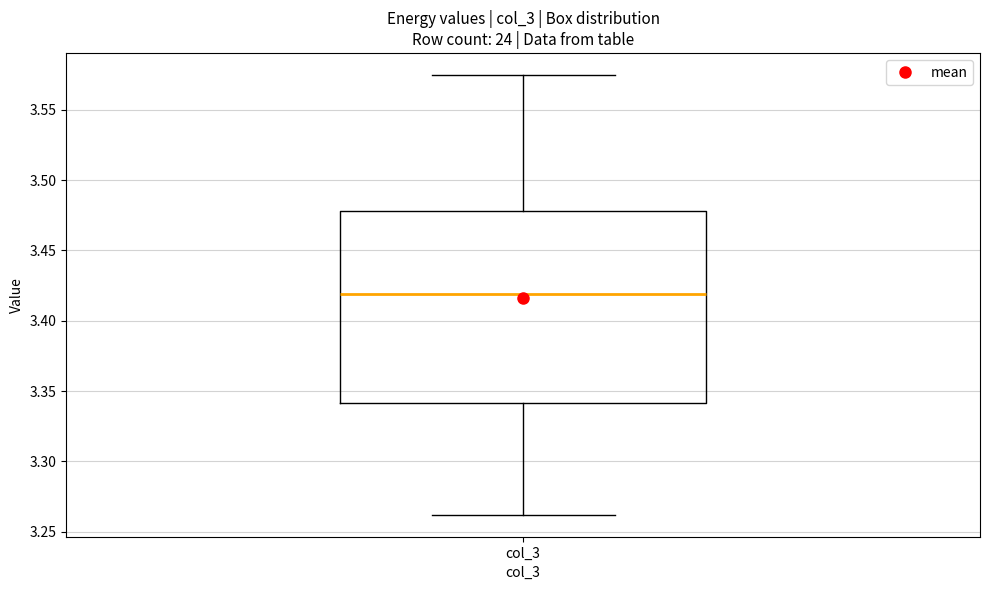

Read this box plot against the y-axis: the position of the median line, the range covered by the box, and the ends of both whiskers. The values are not printed on the chart, so give them approximately, as read against the axis.

median 3.420, box 3.340 to 3.480, whiskers 3.260 to 3.575